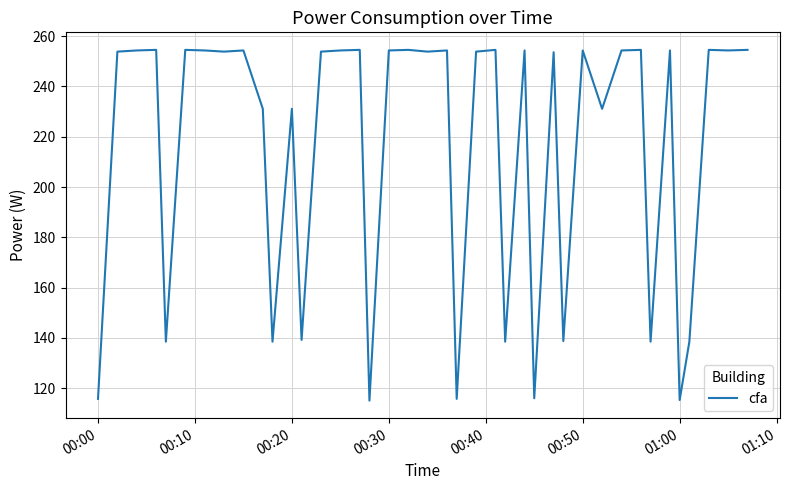

What is the minimum value shown in the chart?

115.1